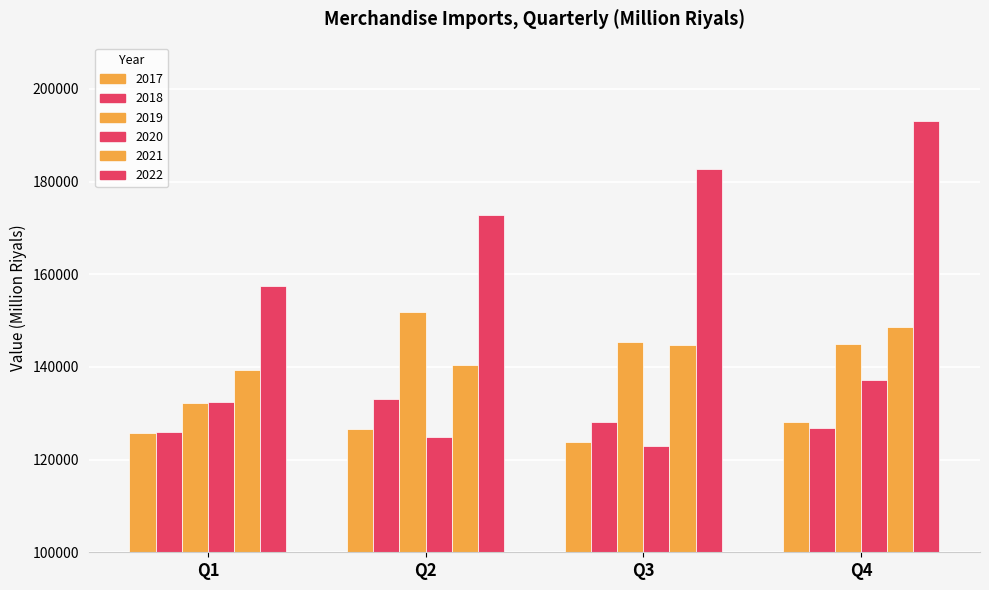

Does the chart contain stacked bars?

No